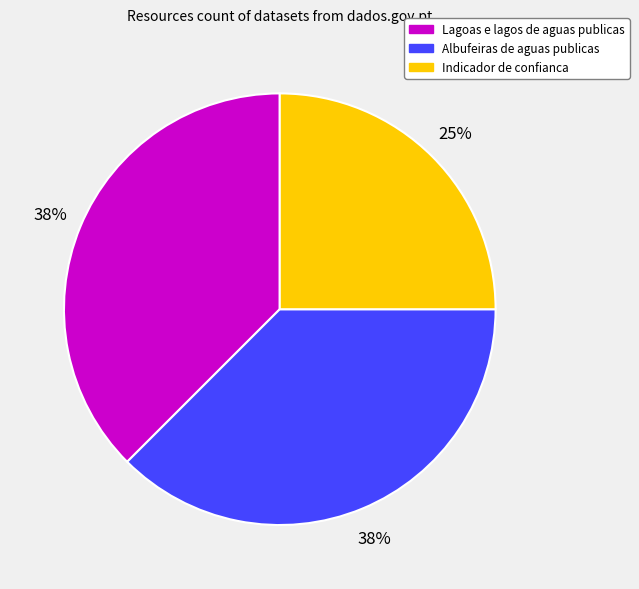

The Lagoas e lagos de aguas publicas slice represents 38% of the pie. True or false?

True